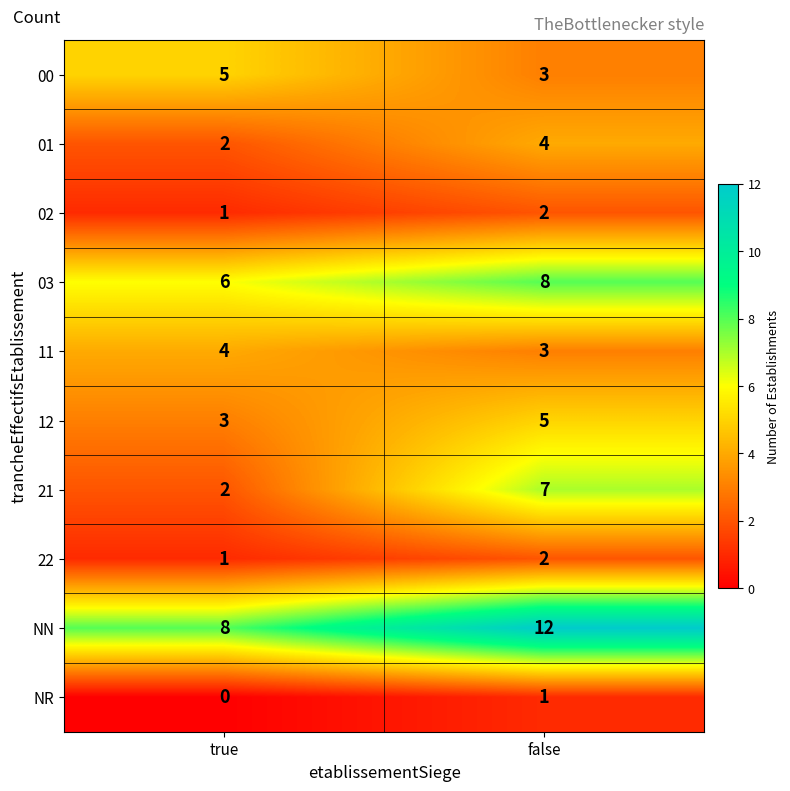

How many values in the 21 series are below 7?

1